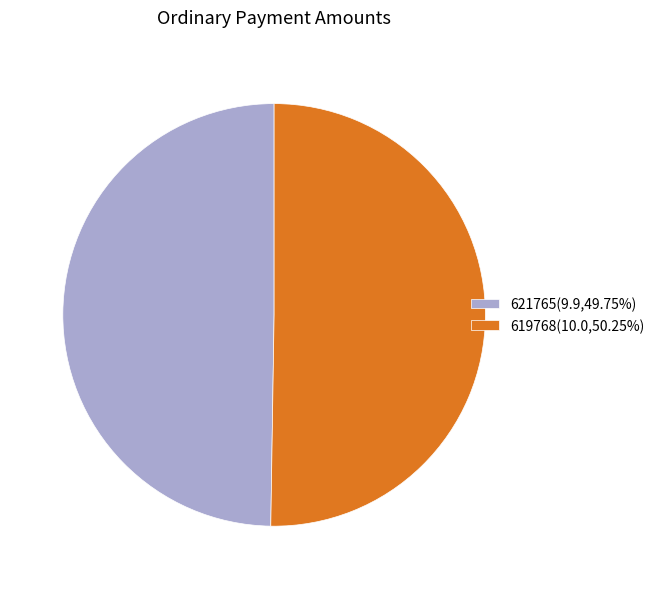

Rank the categories by value from lowest to highest.

621765, 619768